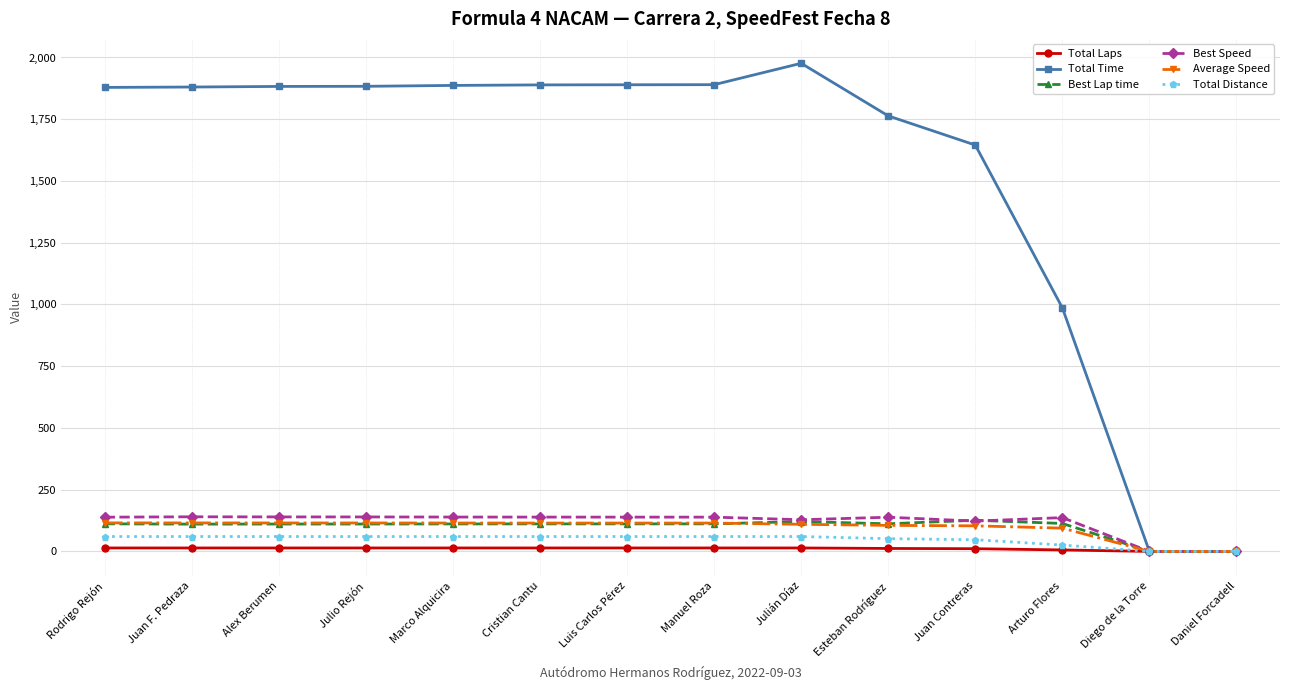

Is this an area chart (filled region under the line)?

No